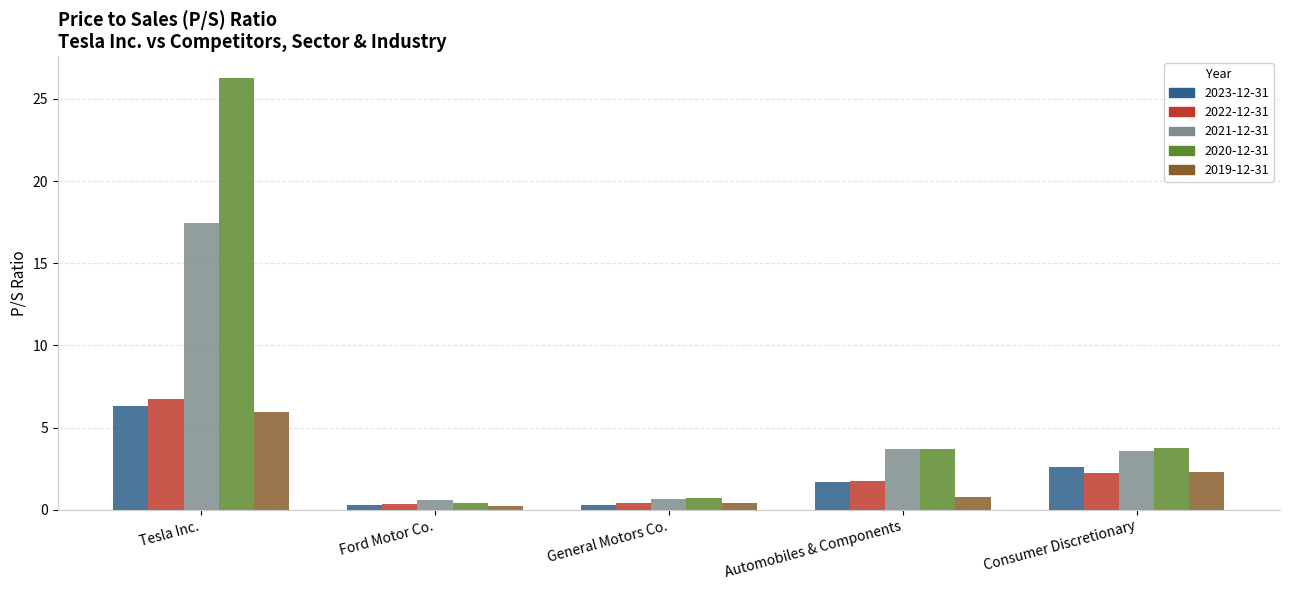

What is the total value across all series at General Motors Co.?

2.5